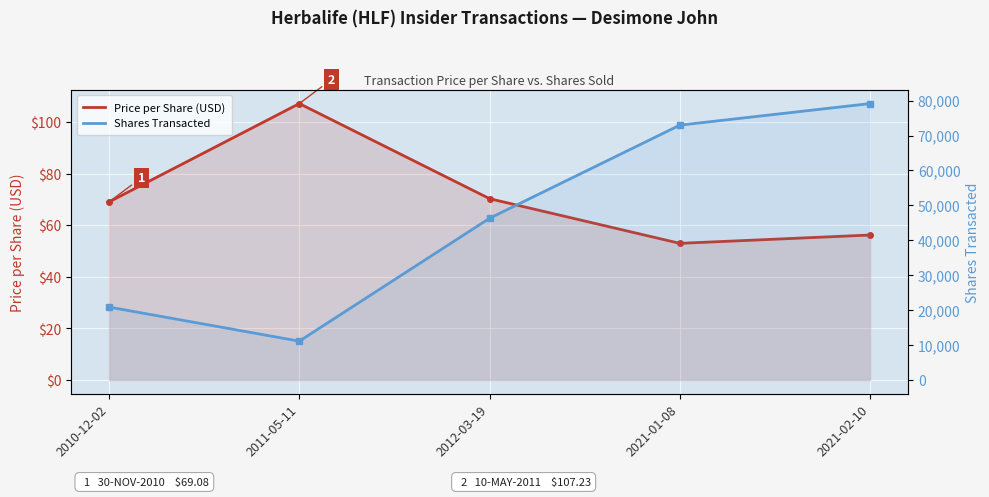

What is the sum of the Shares Transacted values at 2021-01-08 and 2010-12-02?

93858.0